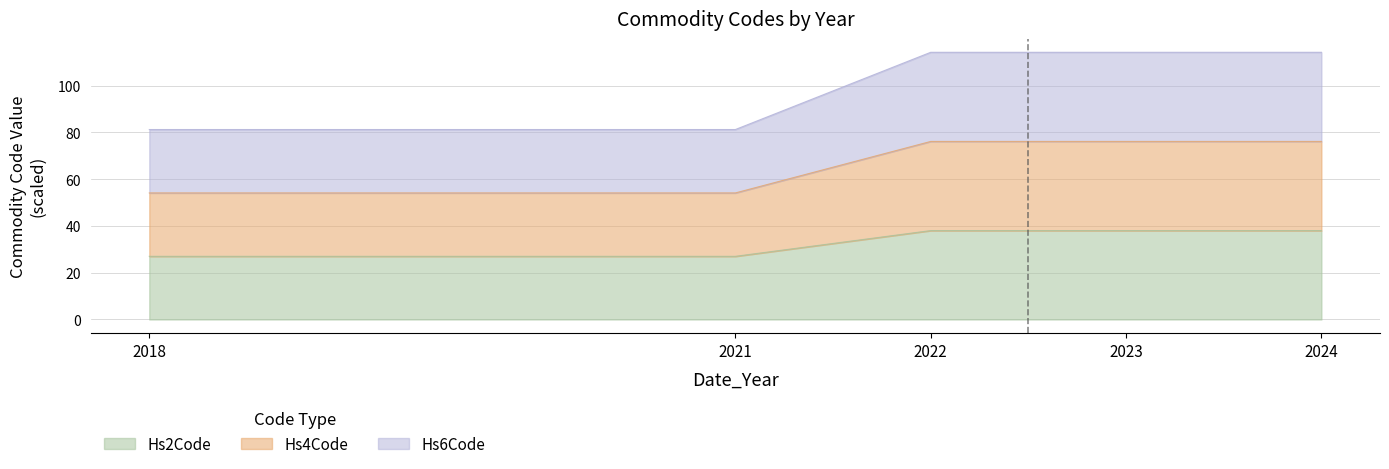

What is the value of the Hs6Code point at the 5th from the left?

114.2